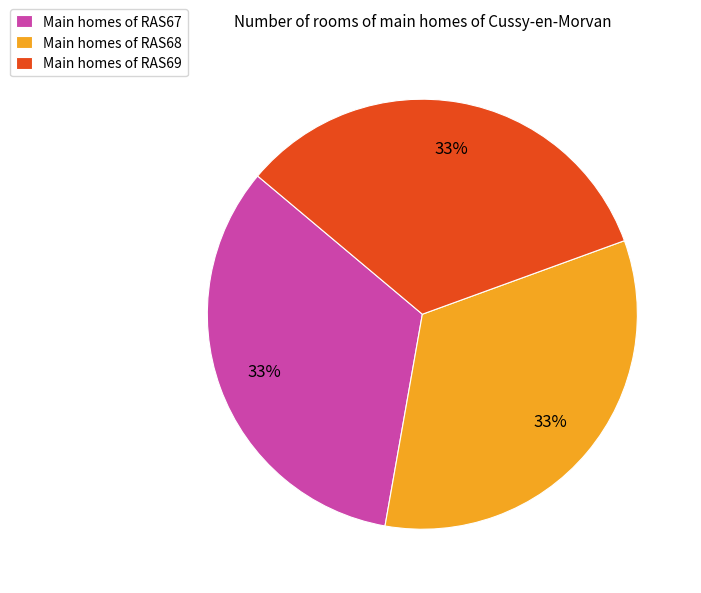

Count the number of slices in the pie.

3